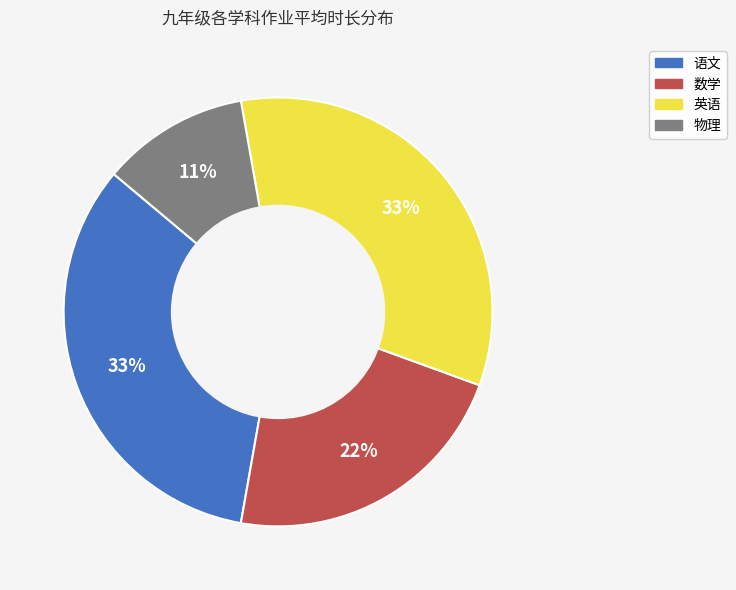

To the nearest percent, what portion does 数学 represent?

22%